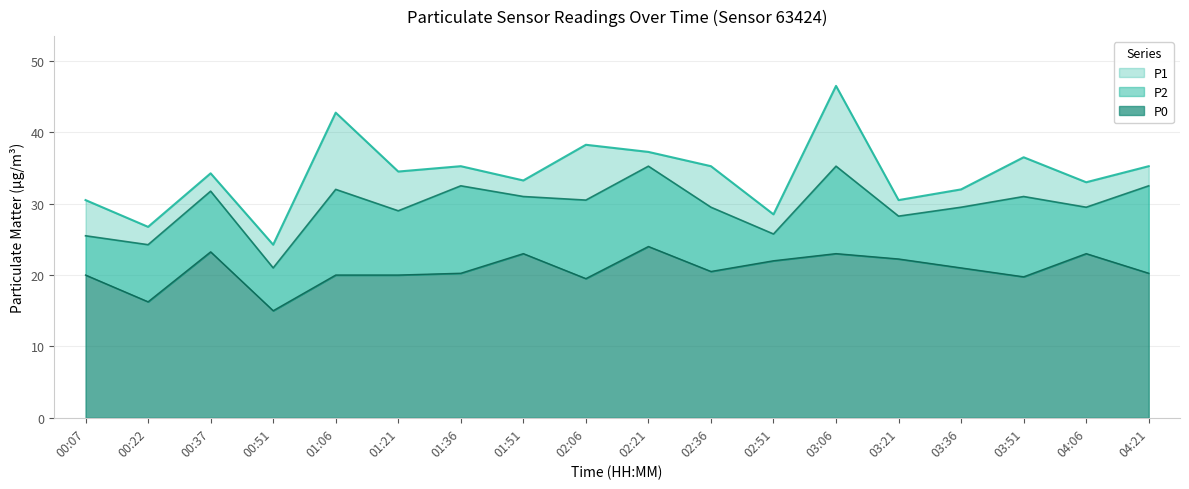

At how many categories does at least one series exceed 46?

1